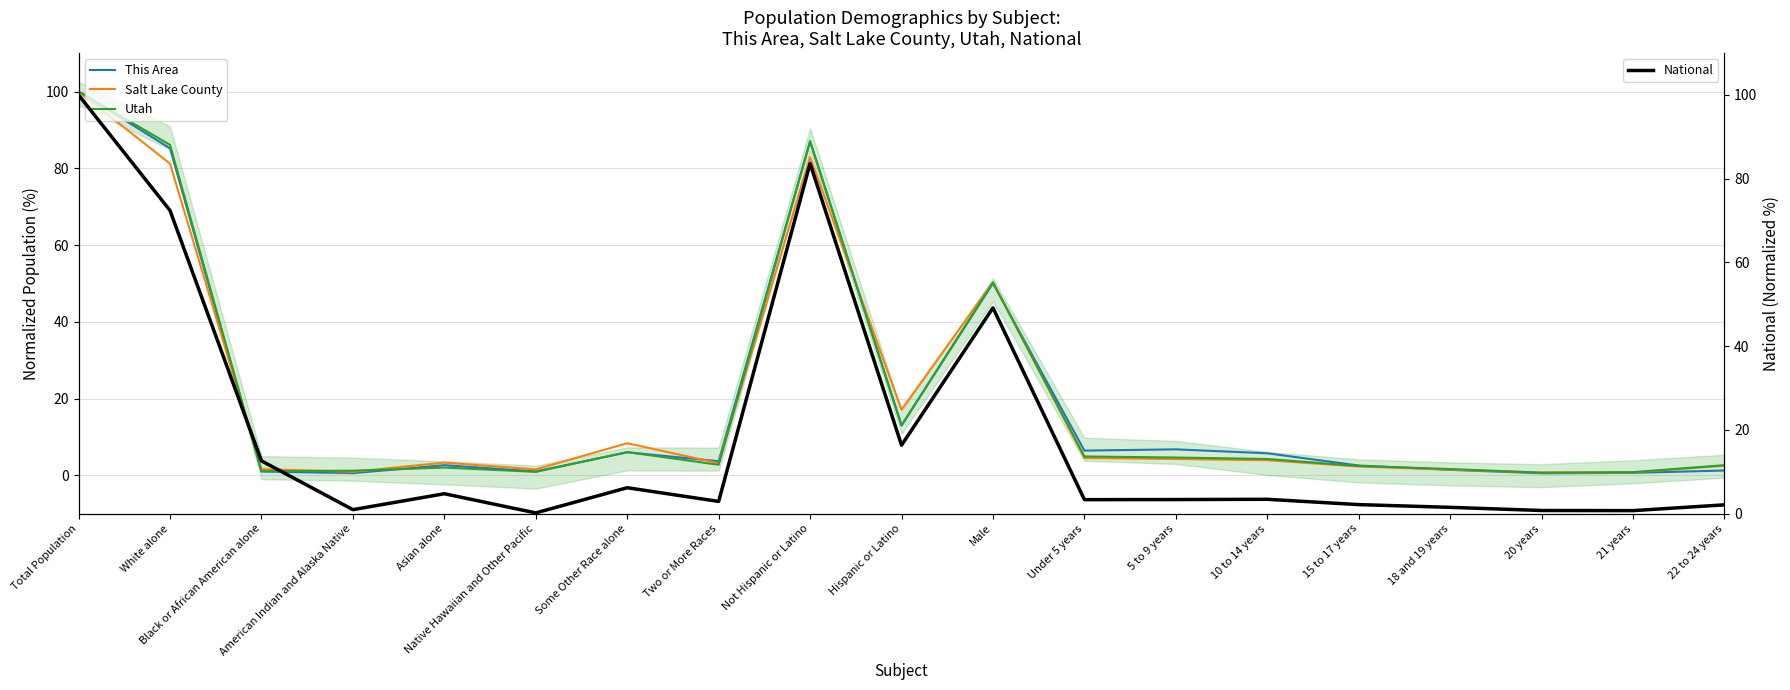

What is the difference between the maximum and second lowest values in the Utah series?

99.2